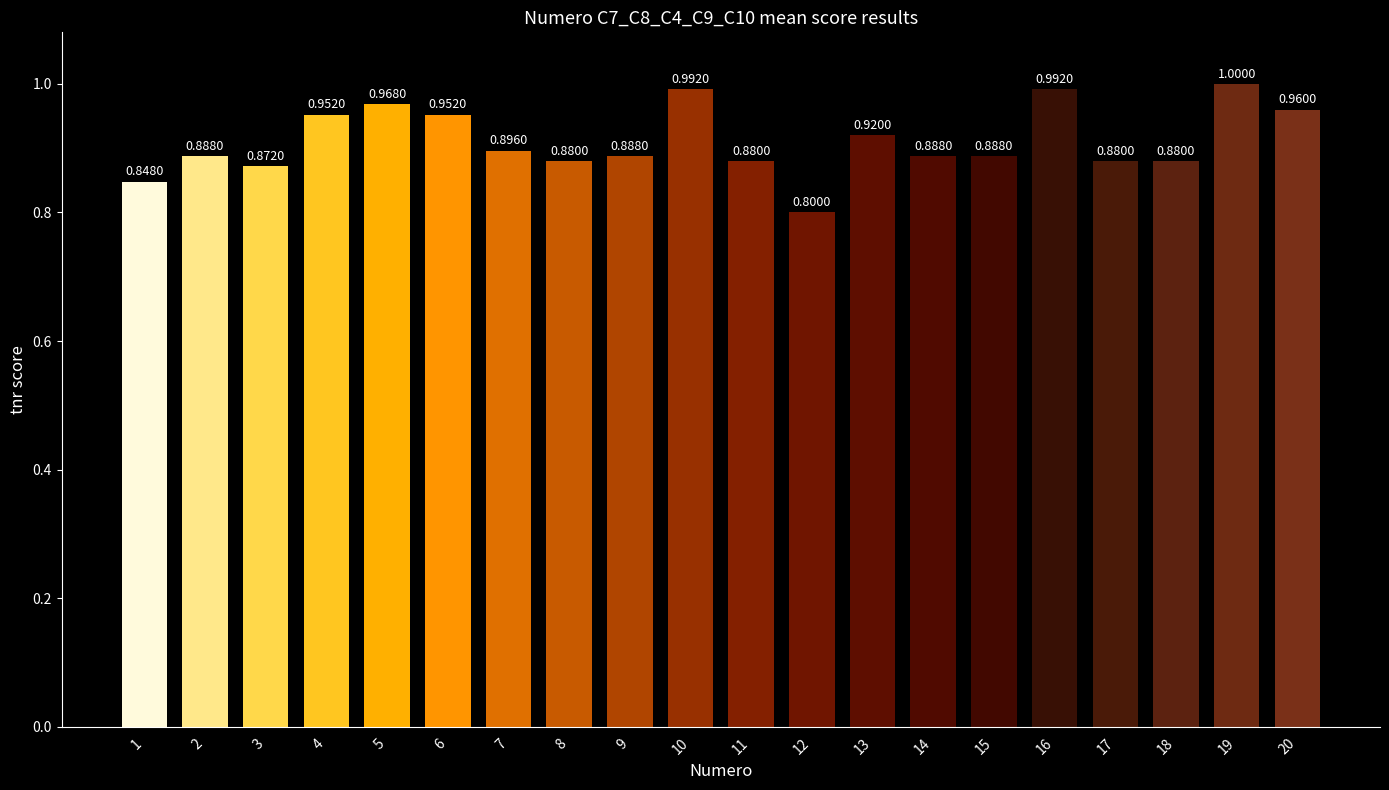

What is the difference between the second highest and second lowest values?

0.1